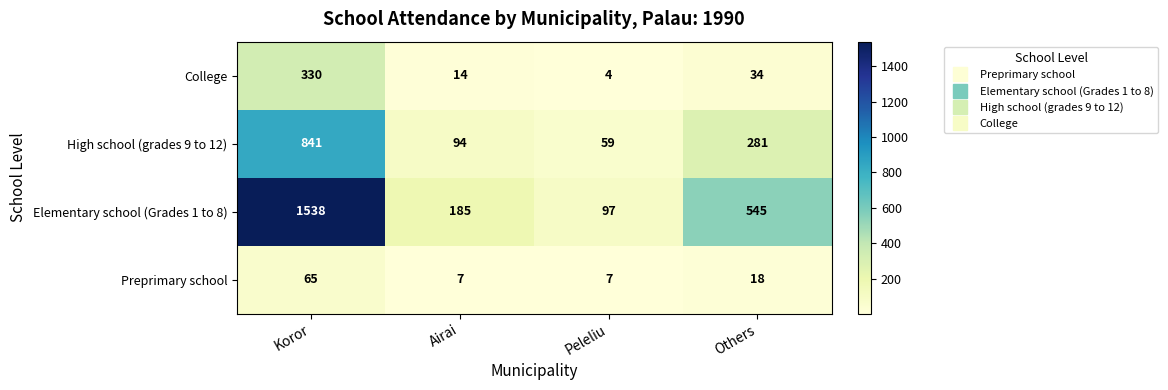

What is the greatest value displayed?

1538